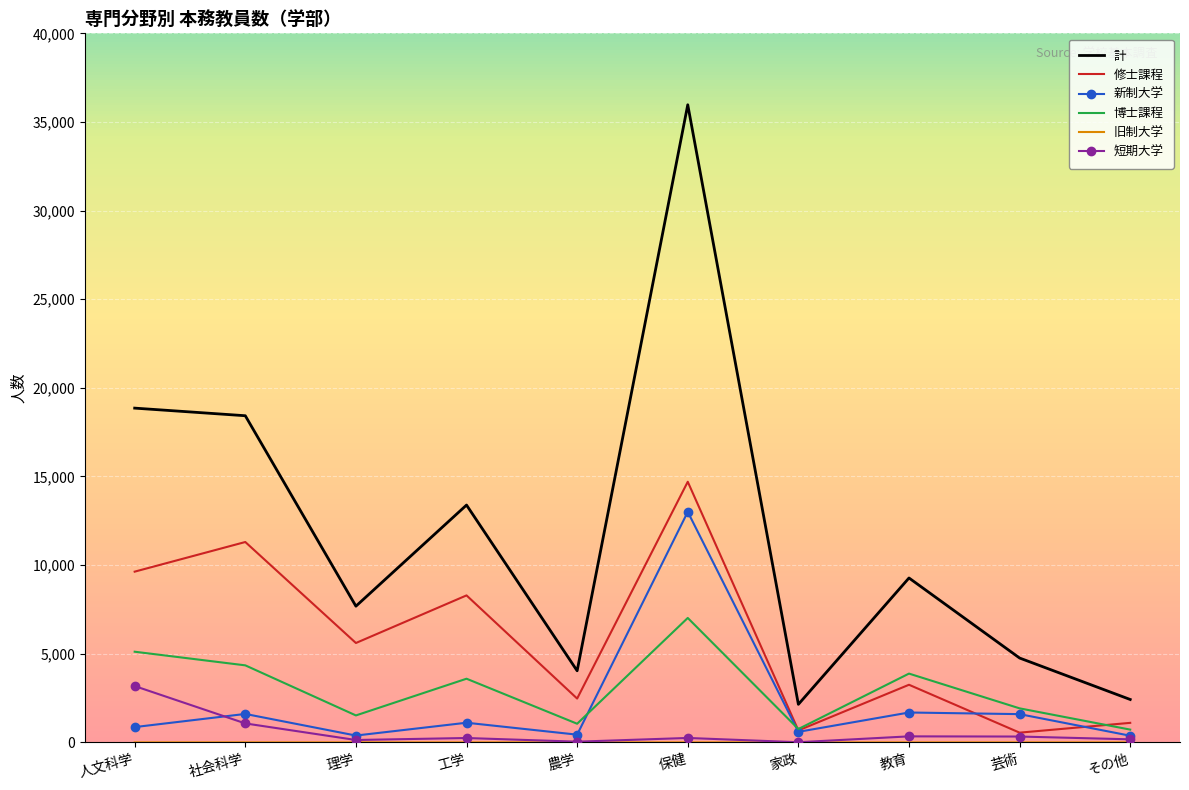

Which series has the largest total across all categories?

計